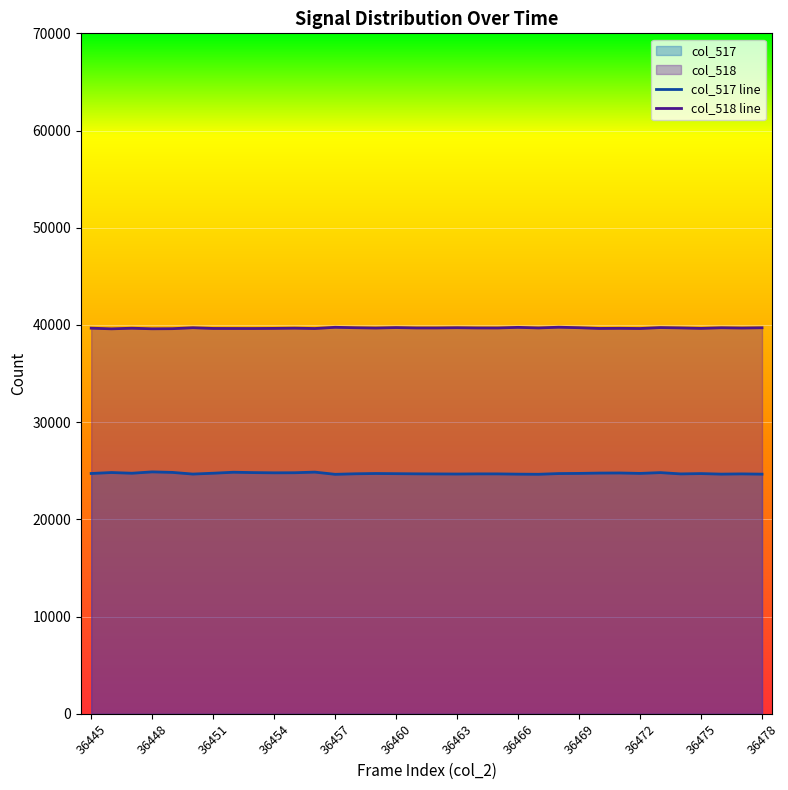

At which category does col_517 reach its first local peak?

36446